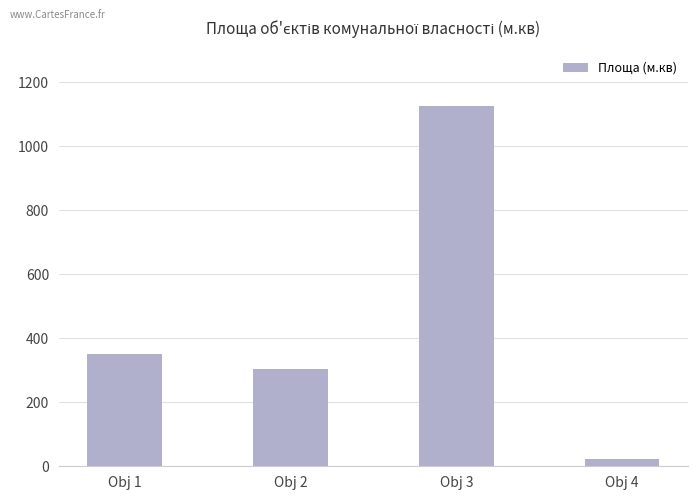

What is the sum of all values?

1804.4